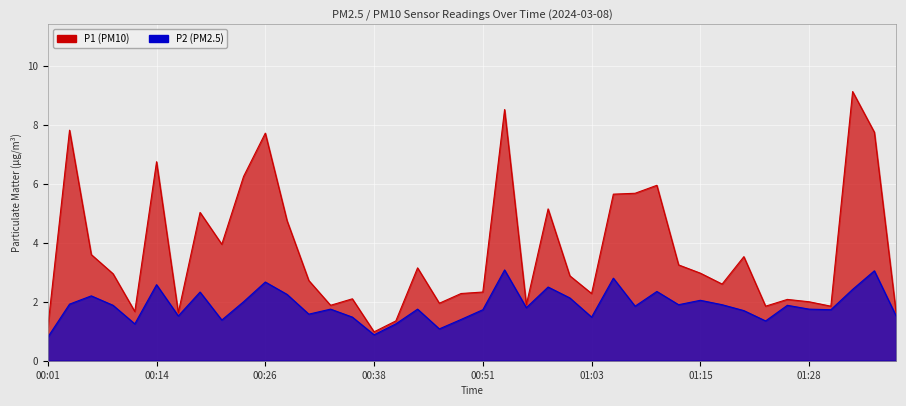

Where does the P2 series first go above 1?

00:04